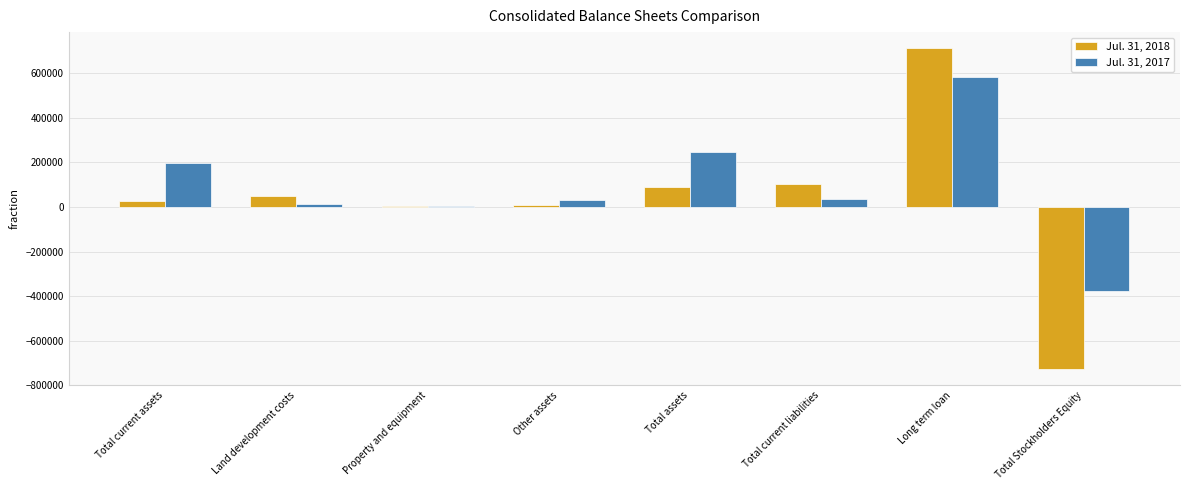

Is the value of Jul. 31, 2017 at Total Stockholders Equity greater than the value of Jul. 31, 2018 at Total Stockholders Equity?

Yes